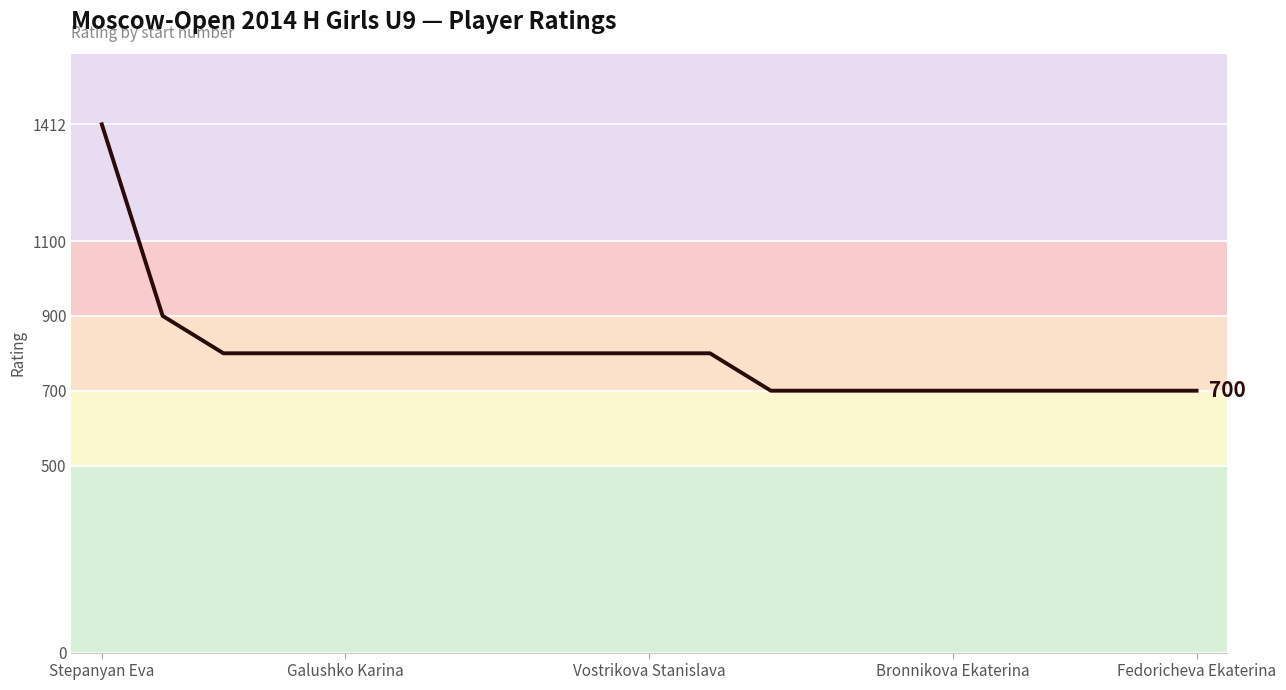

What is the maximum value shown in the chart?

1412